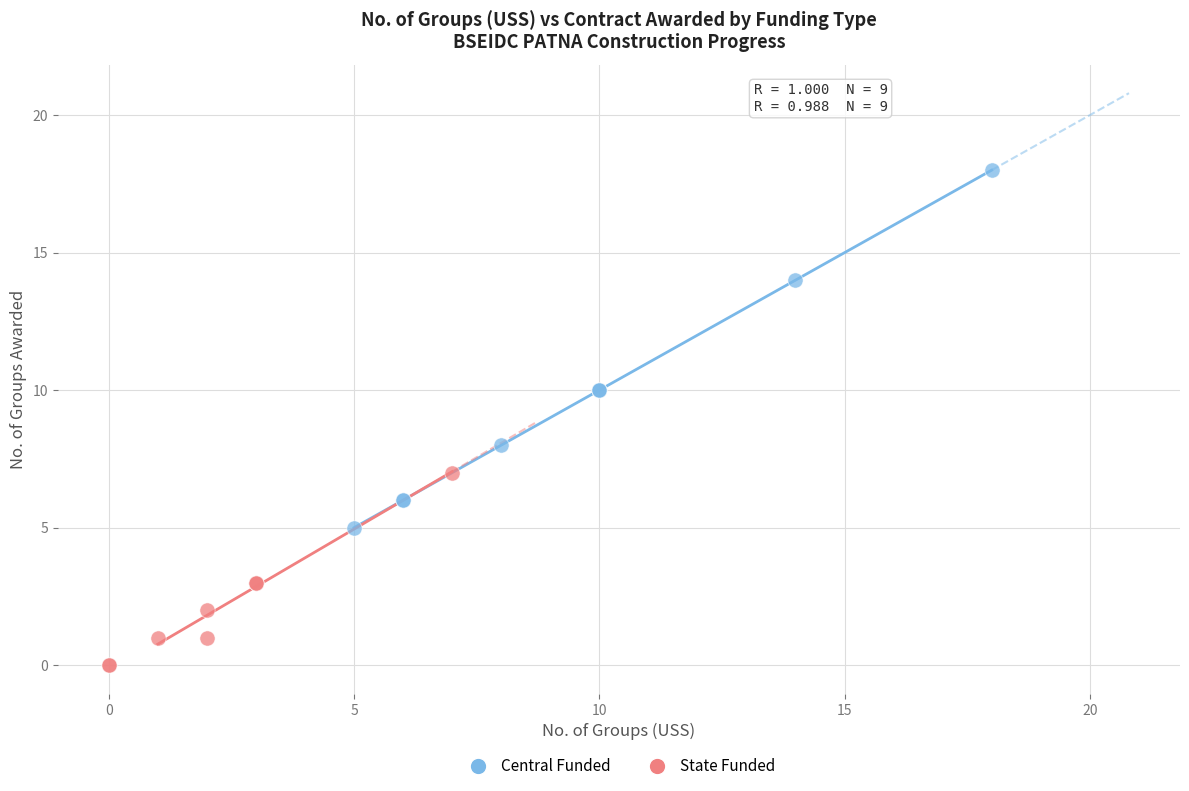

Which series contains the highest Y value?

Central Funded